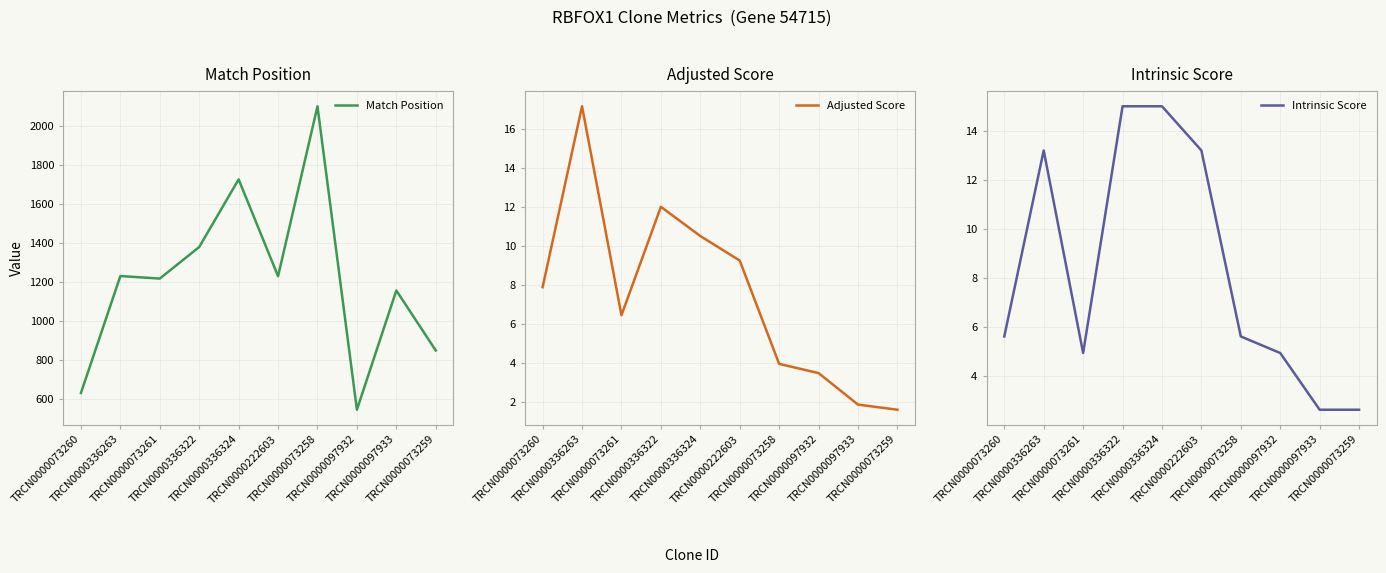

True or false: Adjusted Score and Match Position intersect in this chart.

False